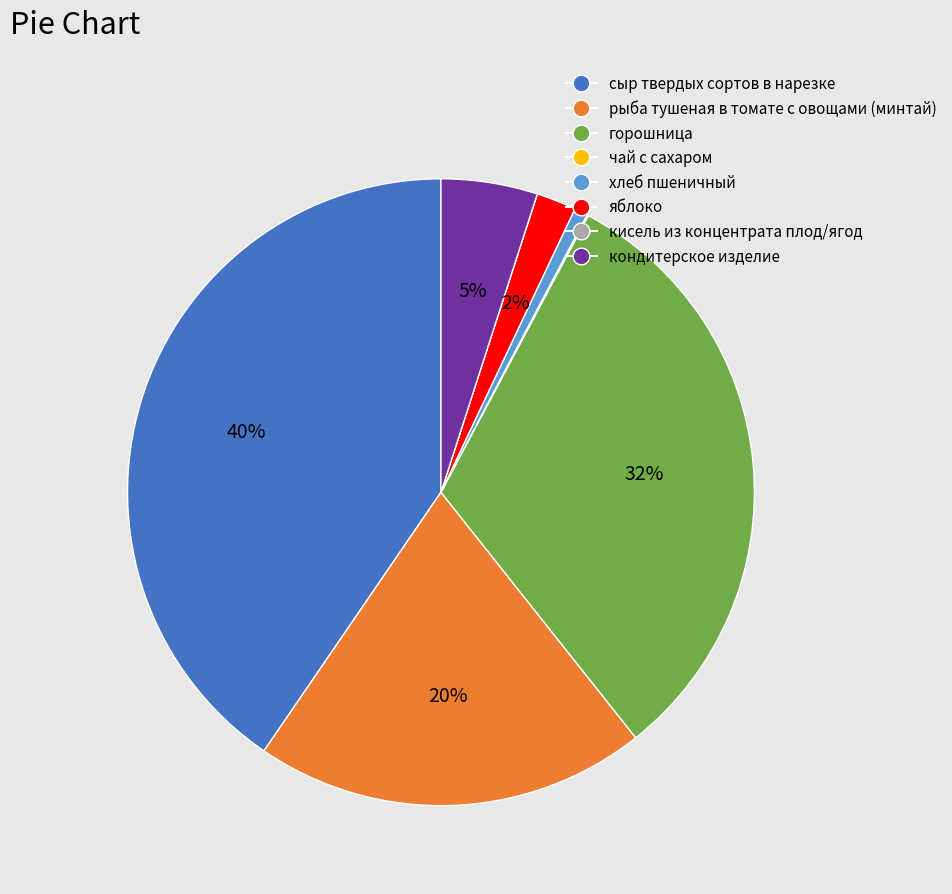

What is the largest slice in the pie chart?

сыр твердых сортов в нарезке